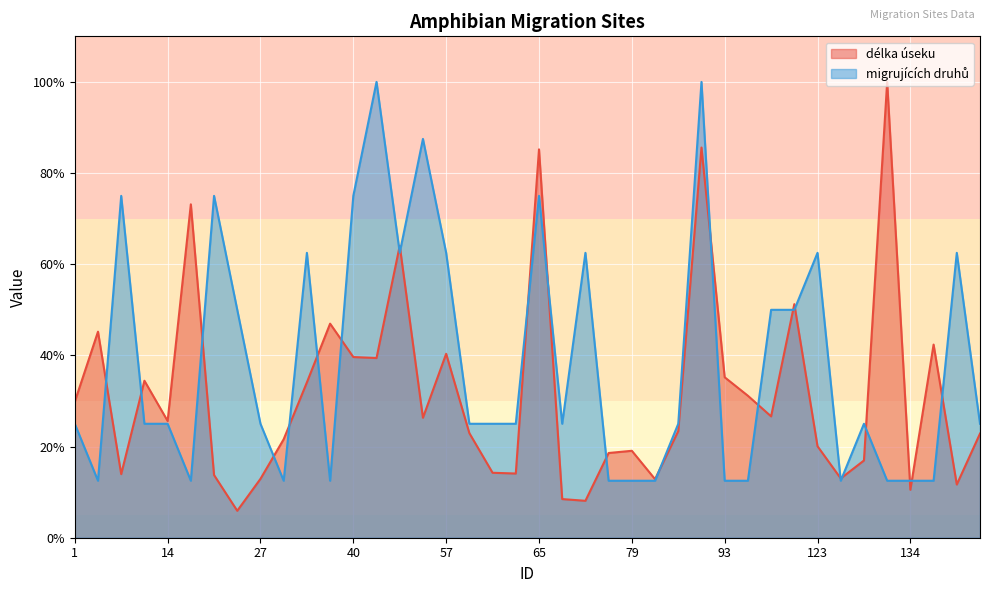

List the series in order of their overall mean, highest first.

migrujících druhů, délka úseku